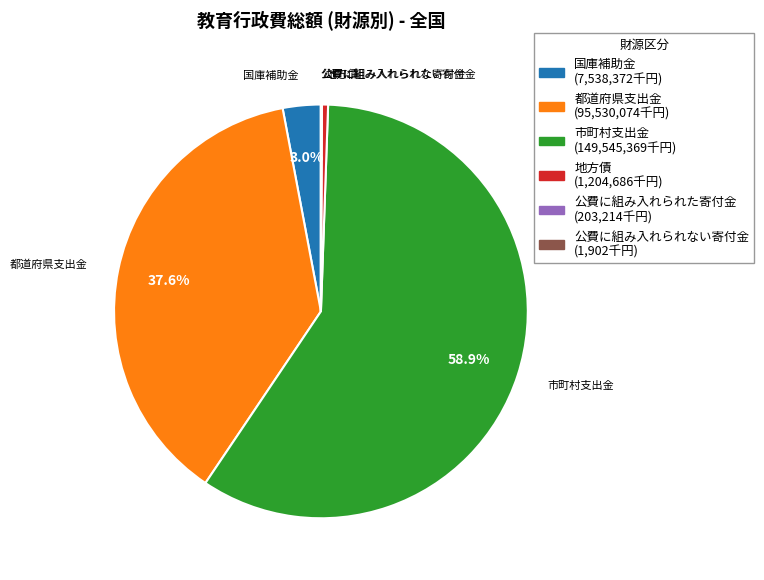

To the nearest percent, what is the difference between the largest and smallest slice percentages?

59%